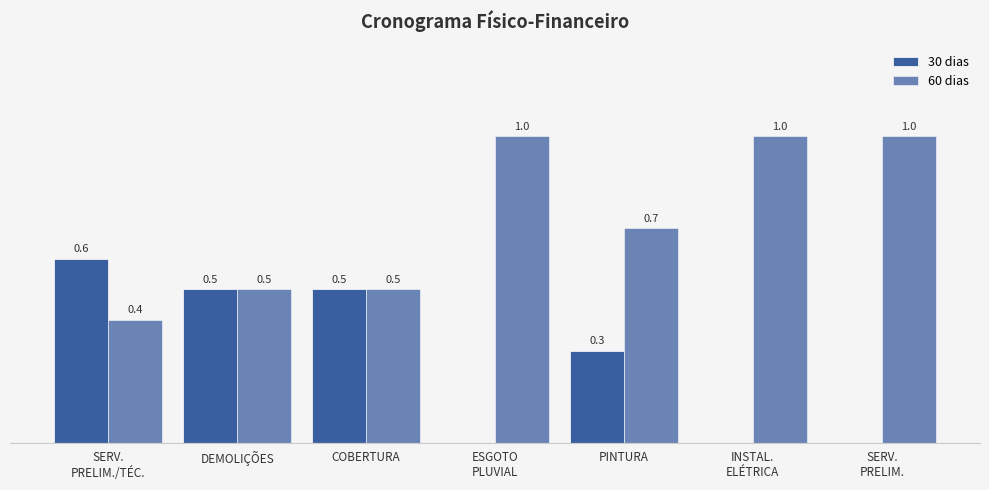

Does the chart contain stacked bars?

No